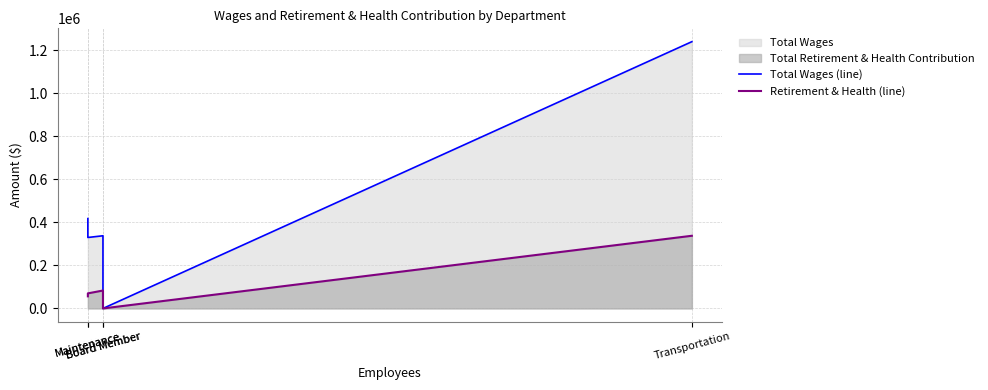

Reading left to right, list all the values displayed in this chart.

Total Wages (line): Maintenance=417733	Maintenance=329862	Board Member=337820	Board Member=0	Transportation=1240098
Retirement & Health (line): Maintenance=56253	Maintenance=70045	Board Member=83305	Board Member=0	Transportation=337805